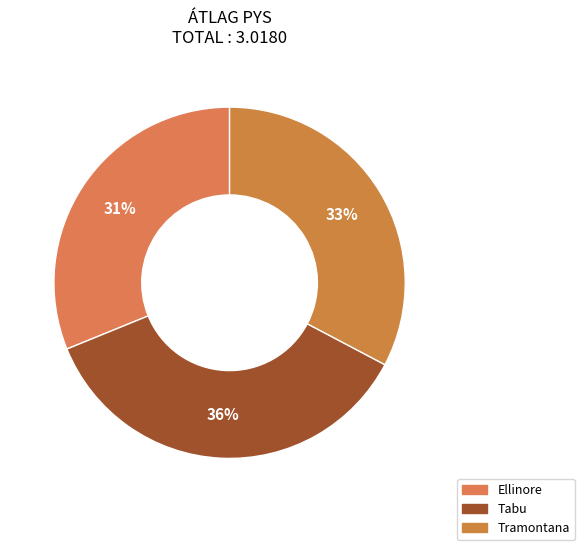

Is it true that Tramontana is 33% of the pie?

True